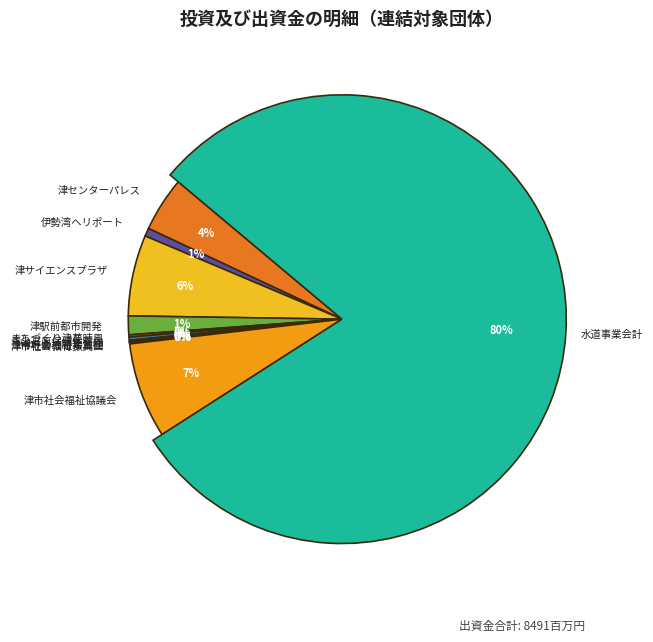

What is the change in value from 株式会社津センターパレス to 株式会社津サイエンスプラザ?

+169000000